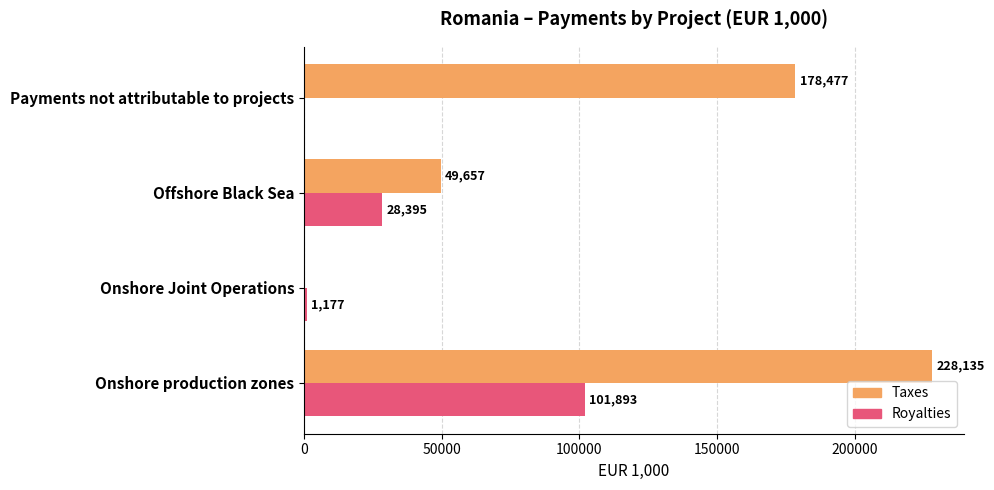

Is it true that Taxes equals 0 at Onshore Joint Operations?

True